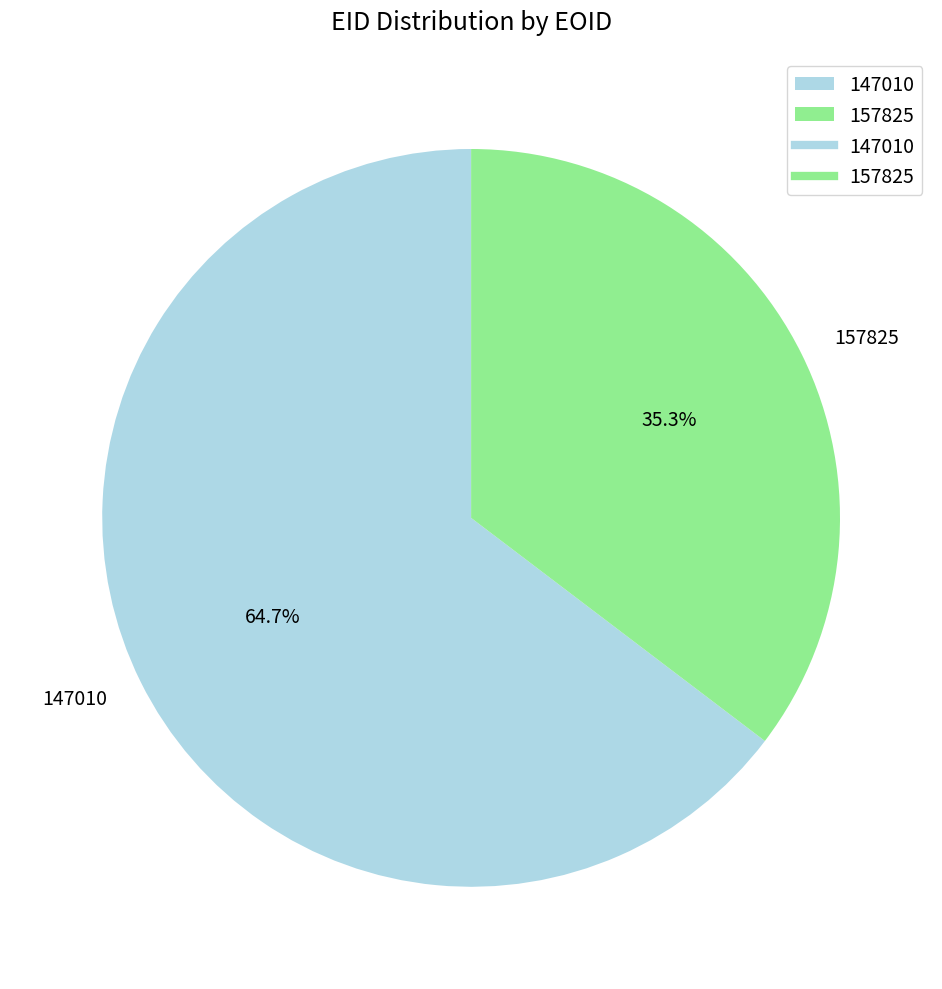

What percentage is NOT represented by 147010?

35.3%